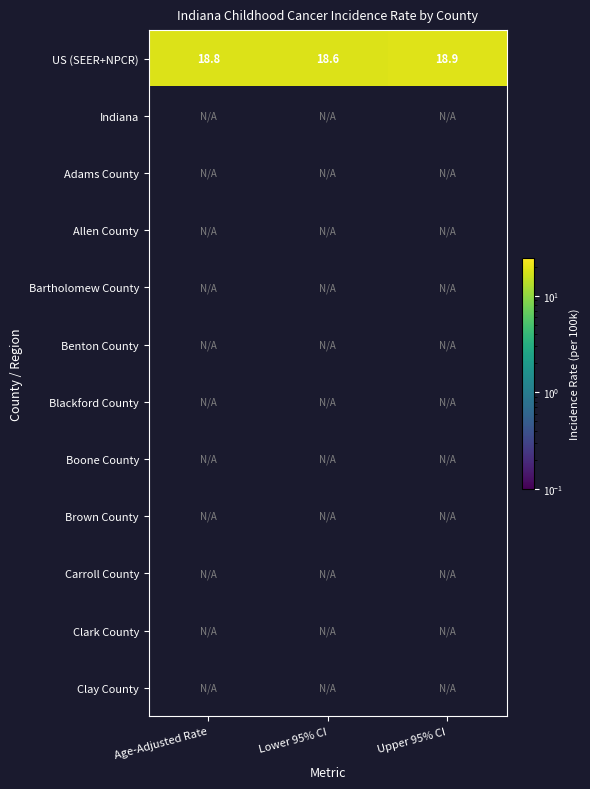

Which category has the highest value in the US (SEER+NPCR) series?

Upper 95% CI